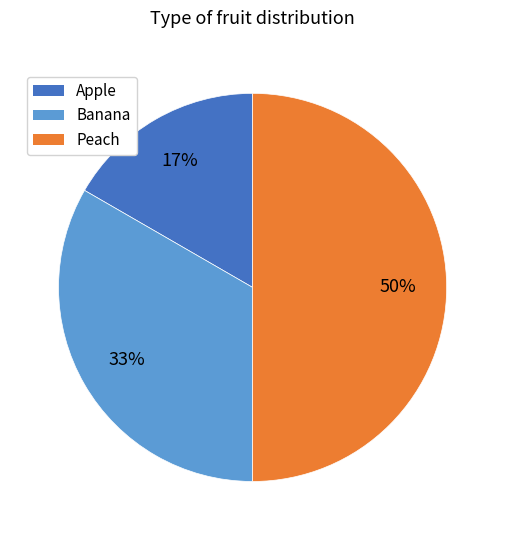

Is it true that Banana is 10% of the pie?

False